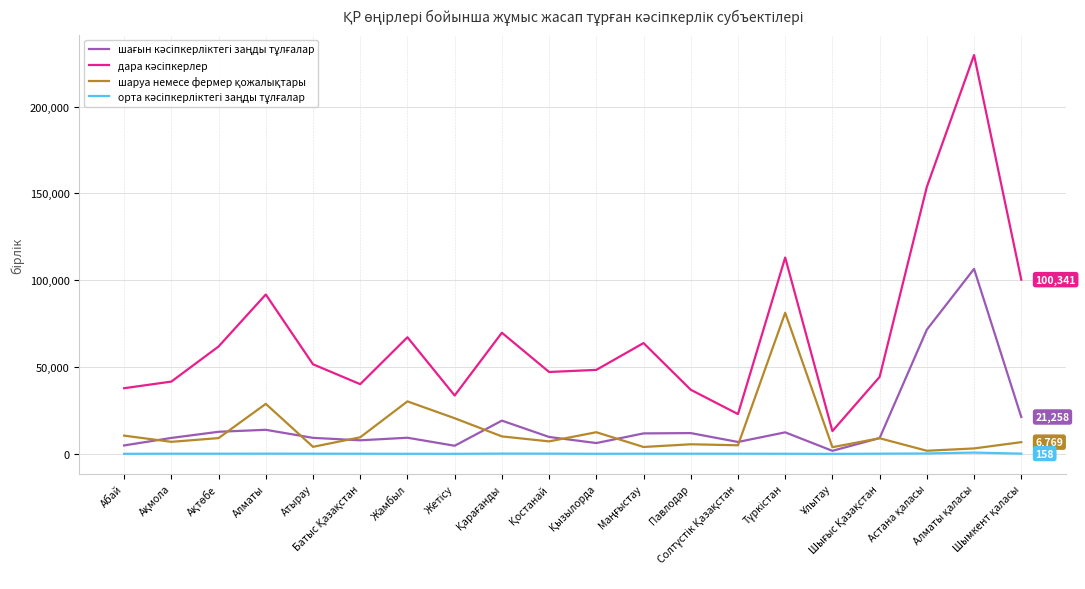

What is the greatest value displayed?

229685